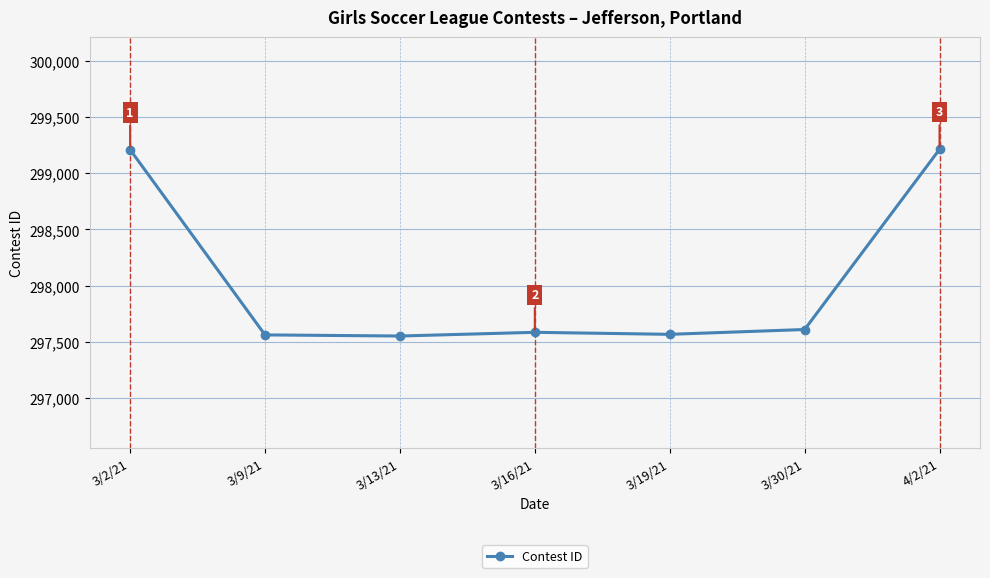

At which category does the data reach its first local peak?

3/16/21